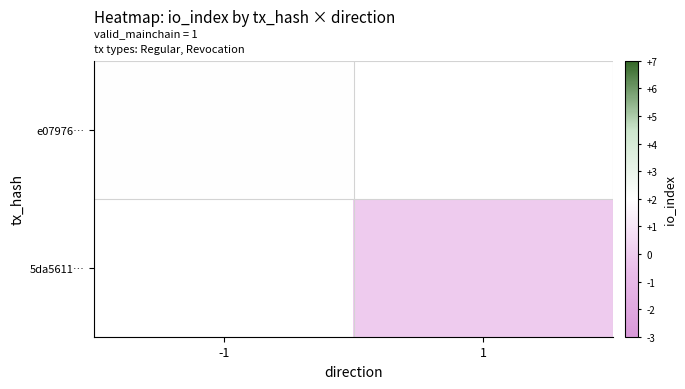

Rank the series at -1 from highest to lowest value.

e07976…, 5da5611…